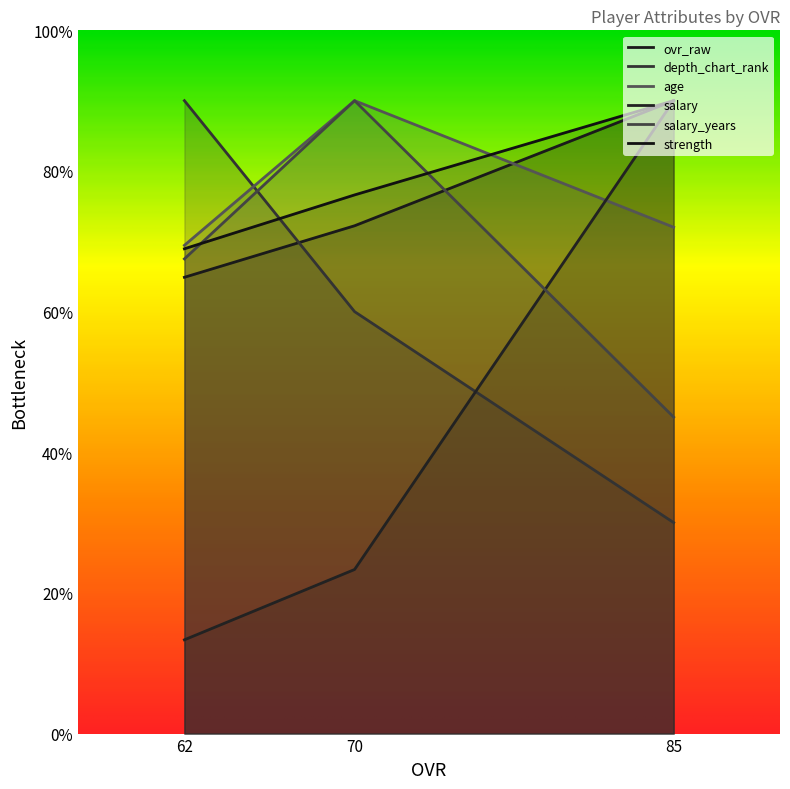

True or false: strength has a value of 140.5 at 85.

False